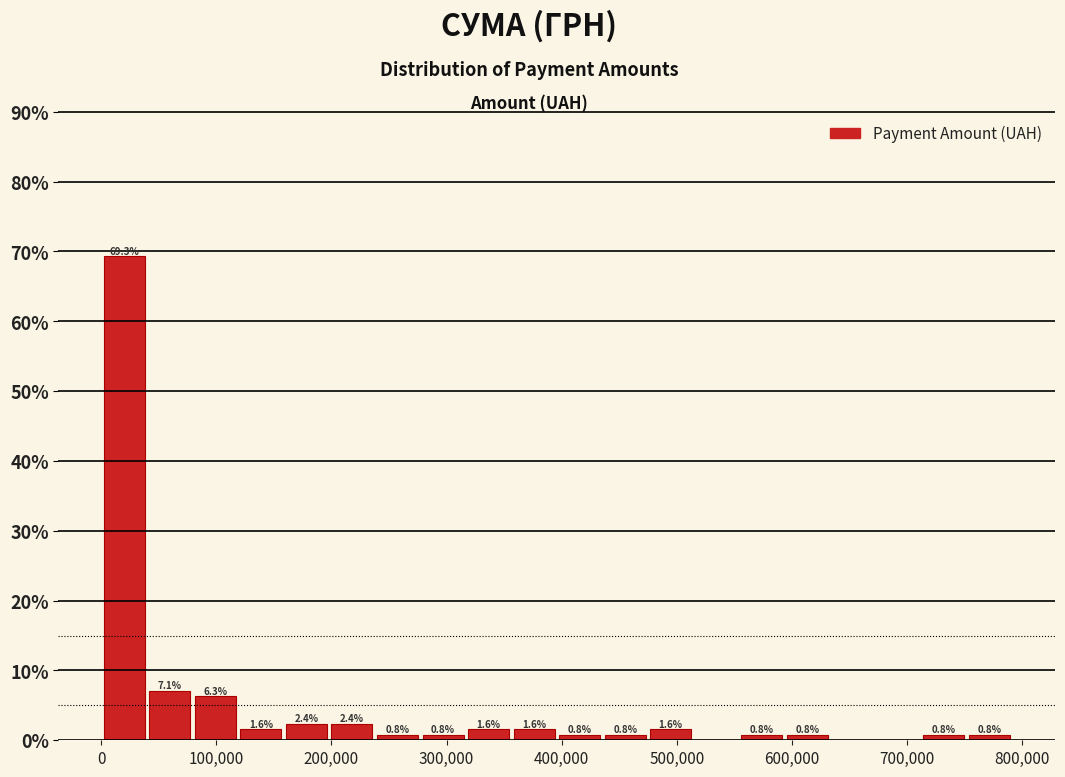

Read against the x-axis, roughly where is the centre of the tallest bar?

20000